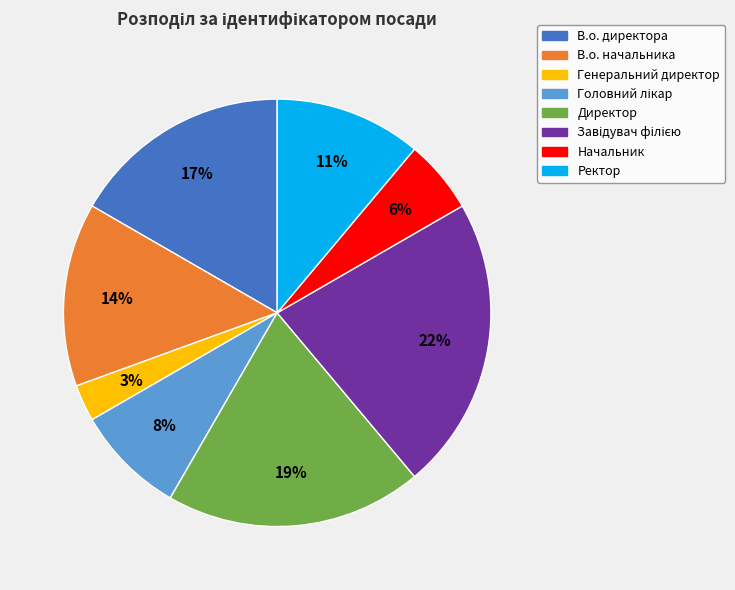

Does В.о. начальника represent more than half of the total?

No